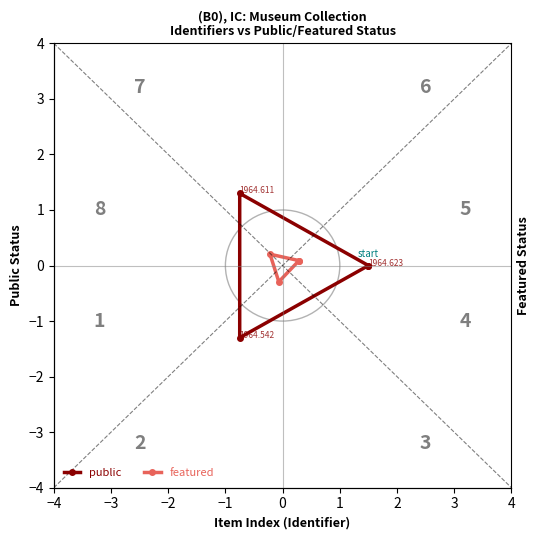

How many categories are shown in the chart?

4